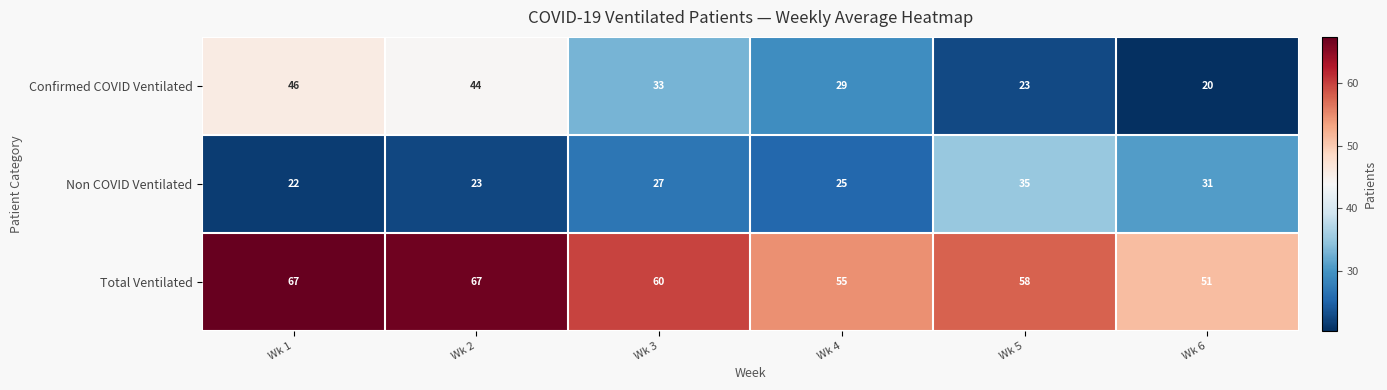

Reading left to right, list all the values displayed in this chart.

Confirmed COVID Ventilated: 46	44	33	29	23	20
Non COVID Ventilated: 22	23	27	25	35	31
Total Ventilated: 67	67	60	55	58	51